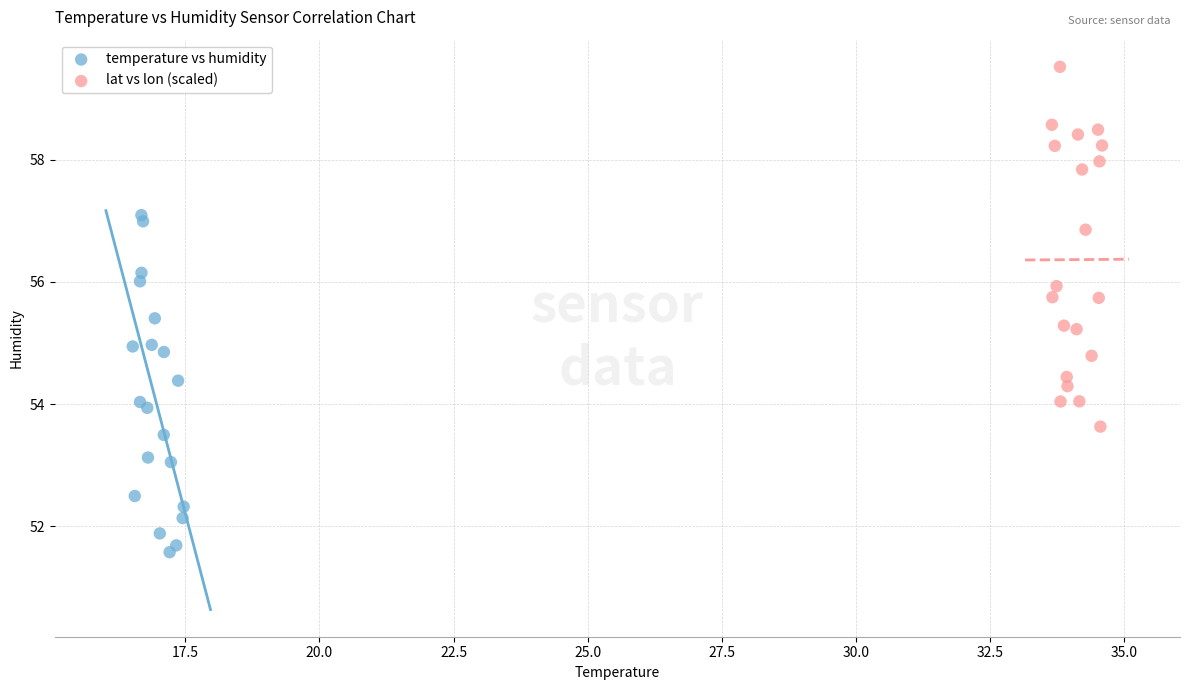

What are all the series names shown in the legend?

temperature vs humidity, lat vs lon (scaled)